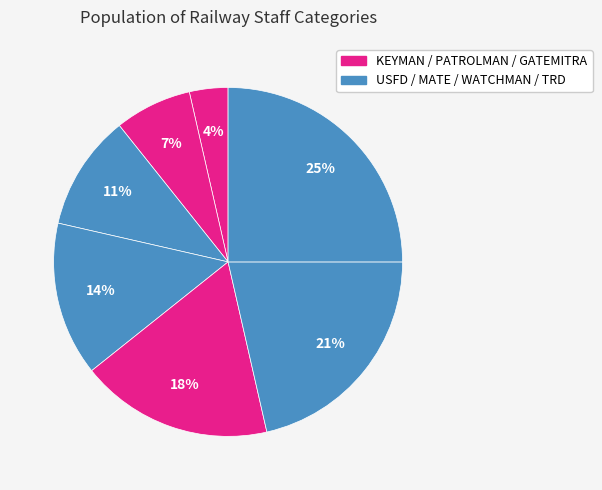

How many segments does this pie chart have?

7